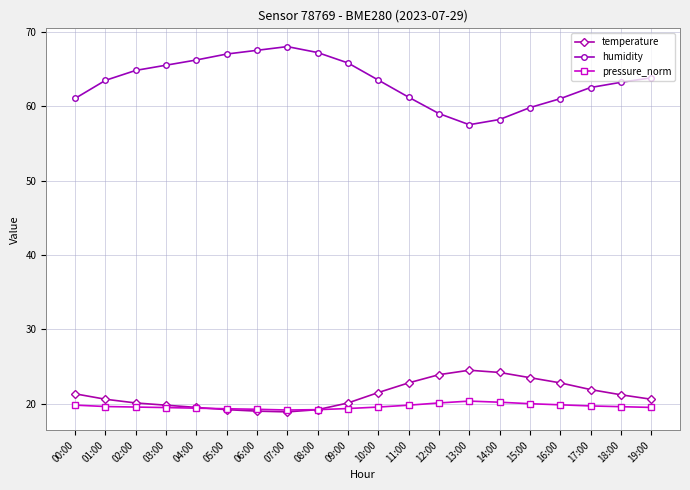

True or false: humidity and temperature cross at least once.

False